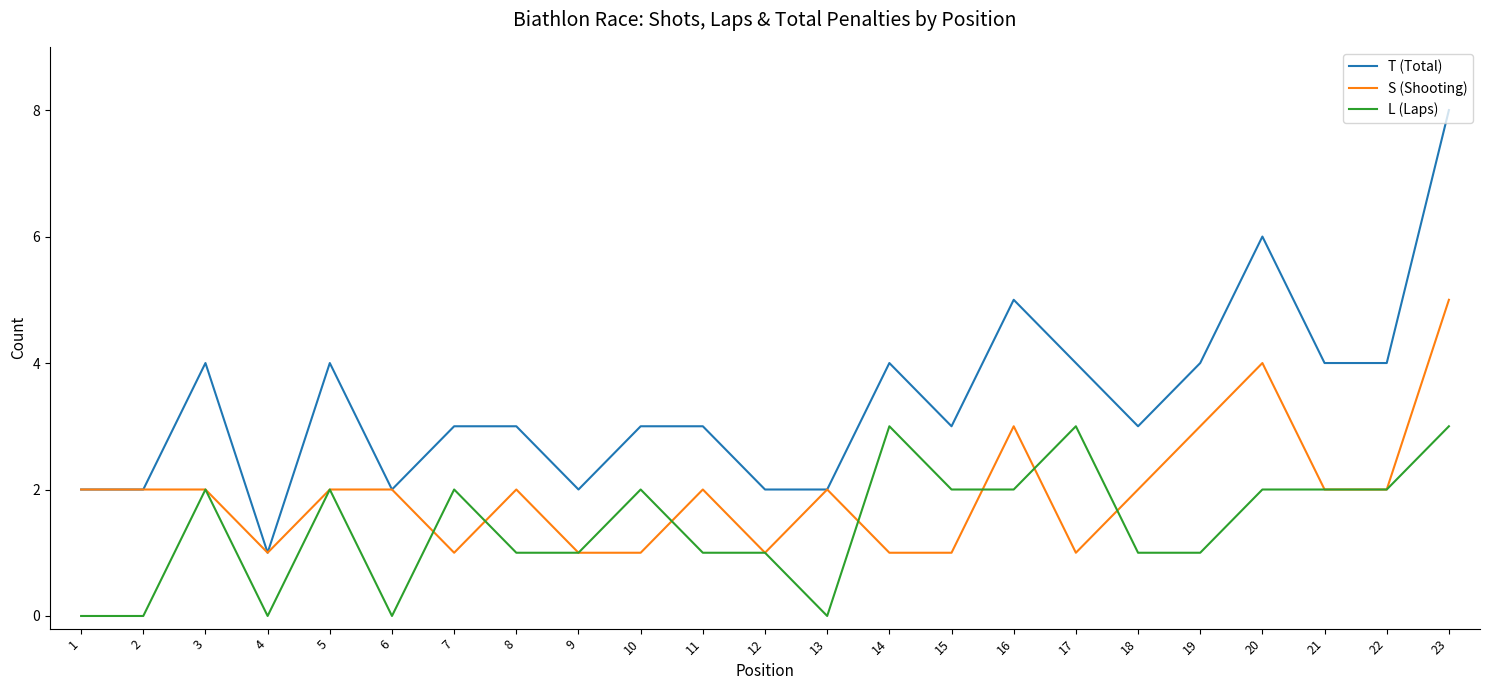

True or false: L (Laps) and T (Total) cross at least once.

False